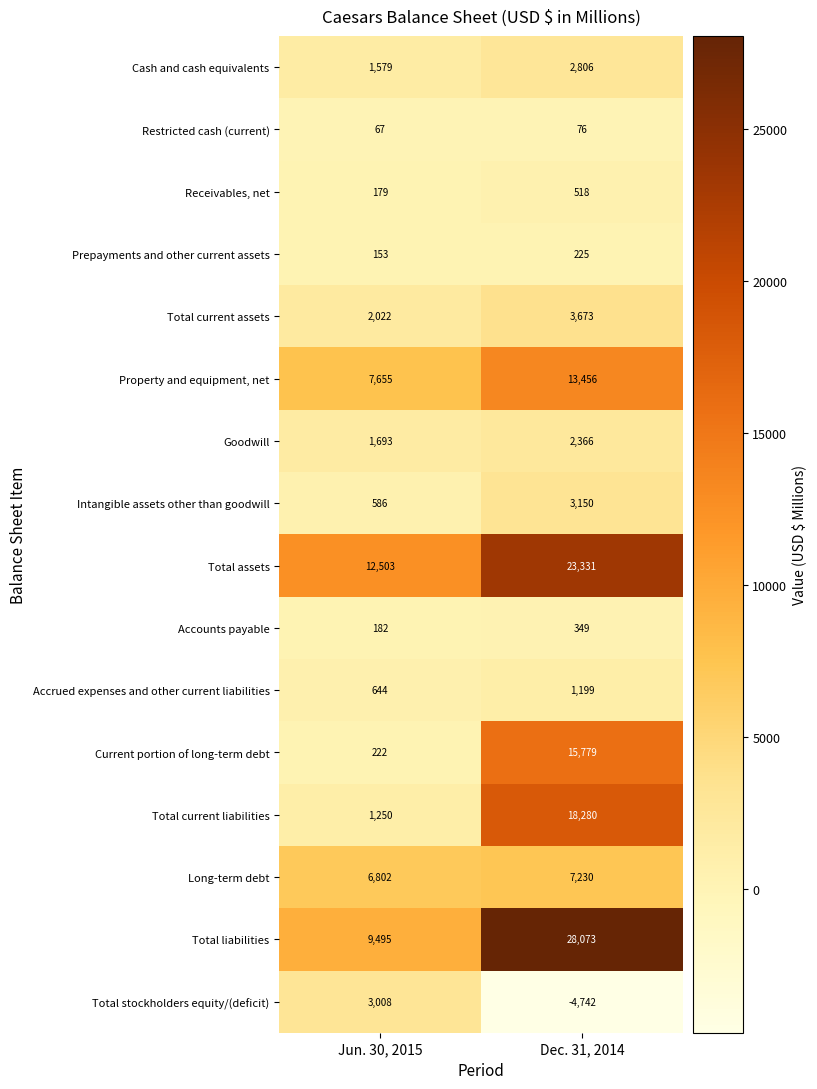

At how many categories does at least one series exceed 1081?

2